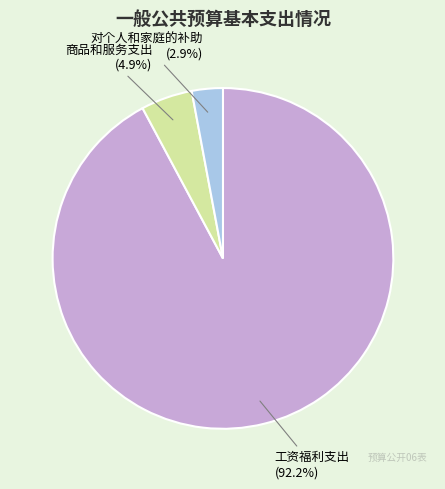

Rank the categories by value from highest to lowest.

工资福利支出, 商品和服务支出, 对个人和家庭的补助